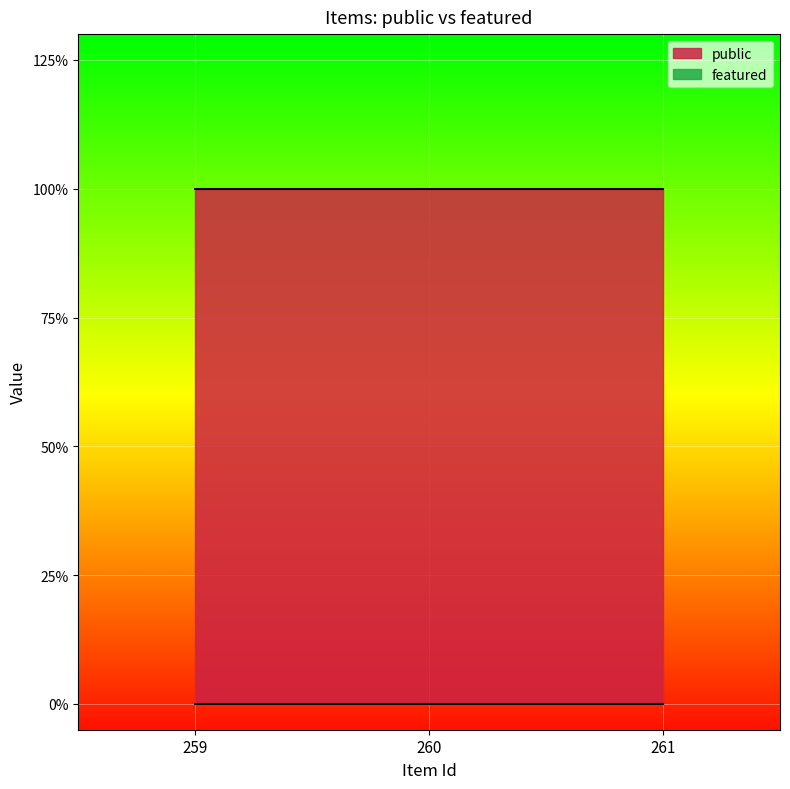

Count the number of data series in this chart.

2